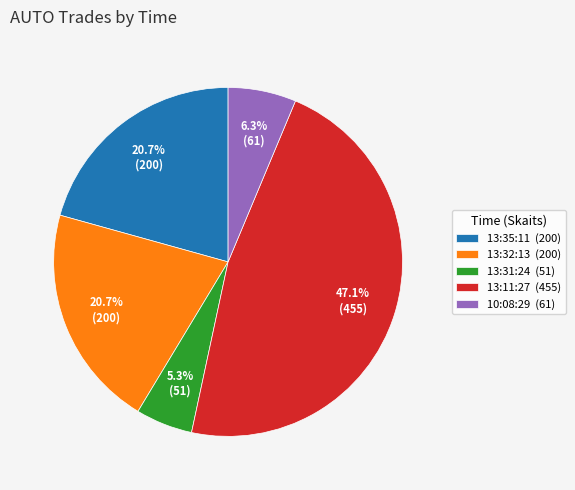

To the nearest percent, what is the difference between the largest and smallest slice percentages?

42%